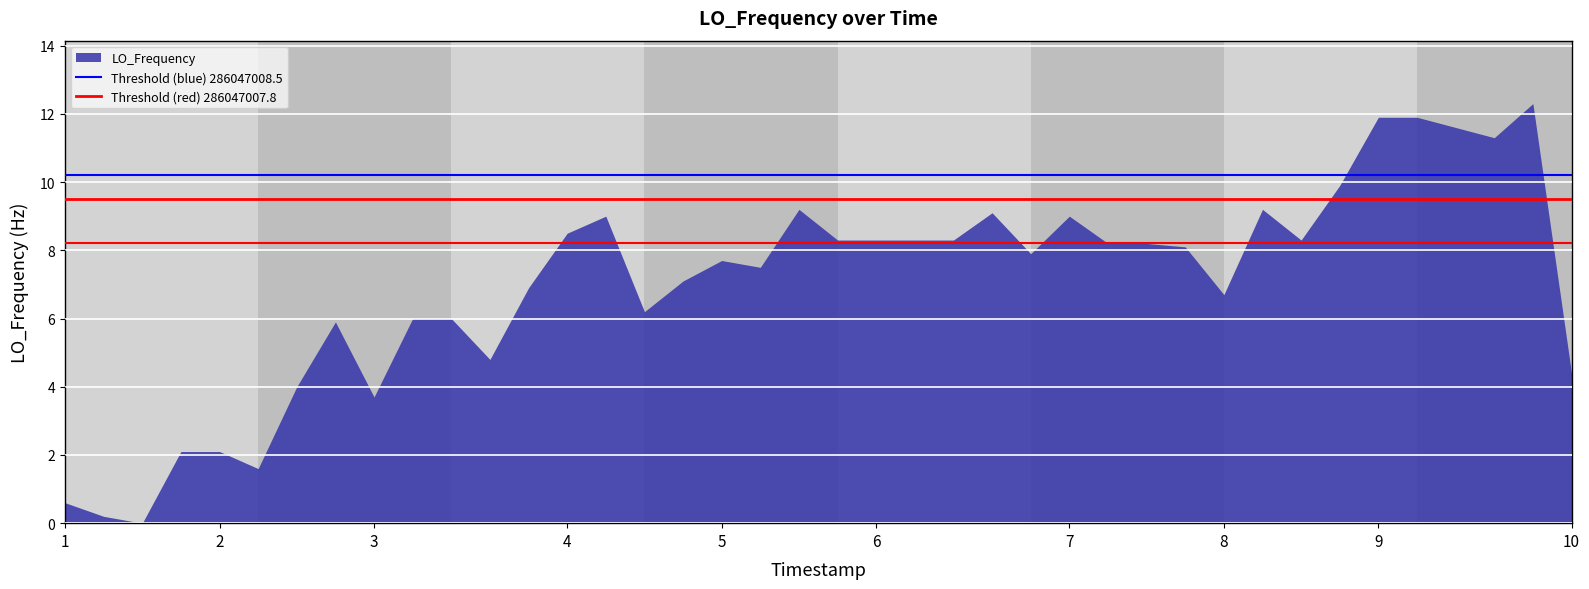

Is it true that the value at 2 is 3.4?

False